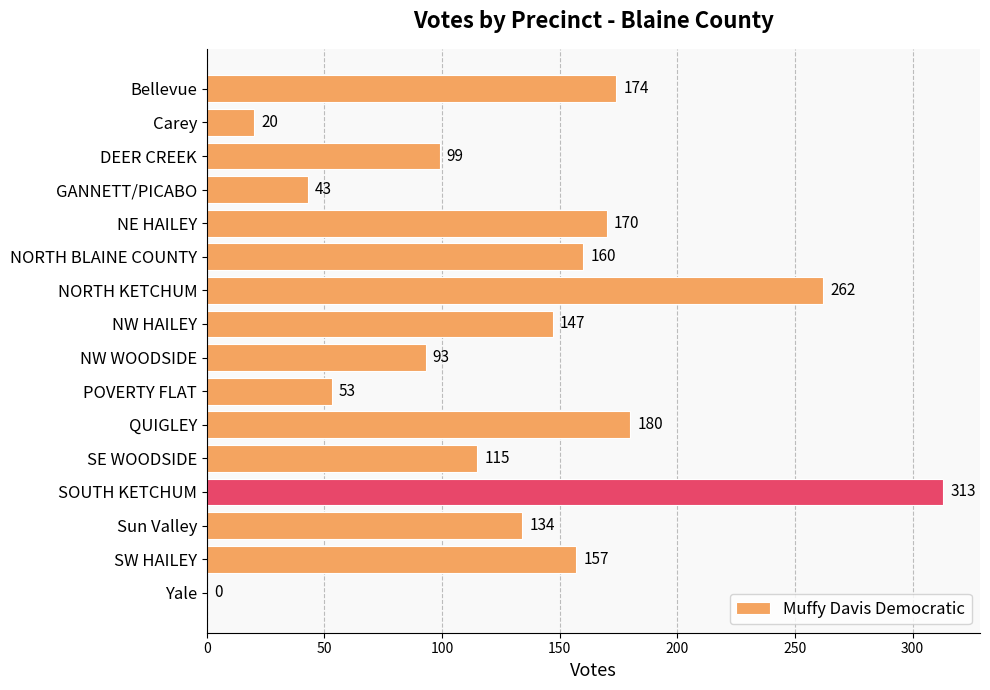

At which label is the value closest to 156?

SW HAILEY